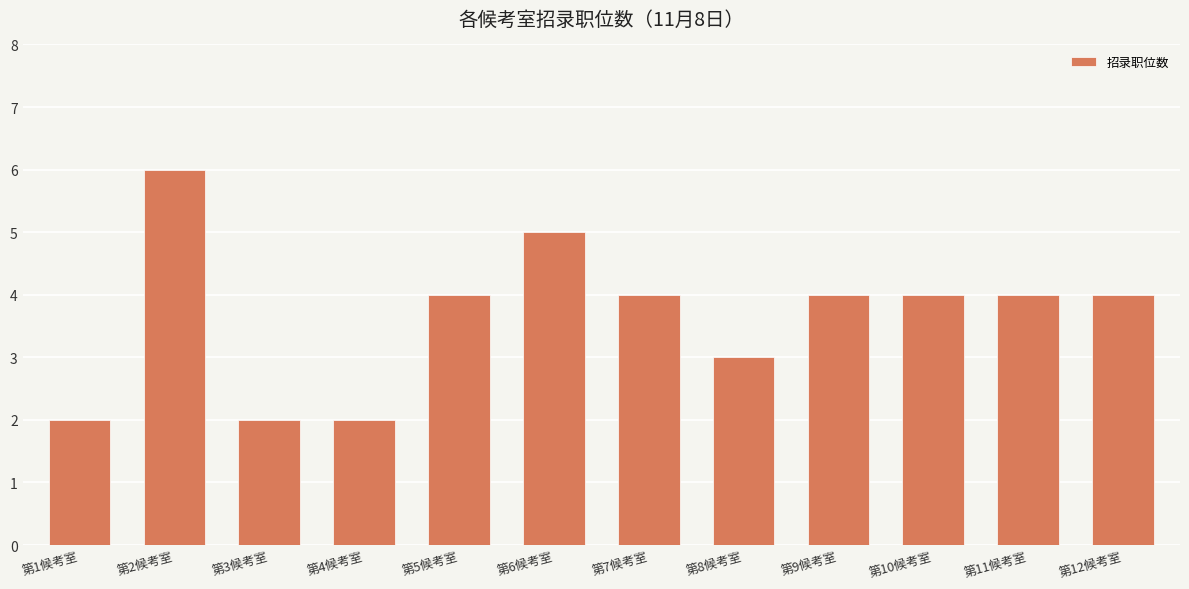

Reading left to right, extract all data points from this chart.

2	6	2	2	4	5	4	3	4	4	4	4